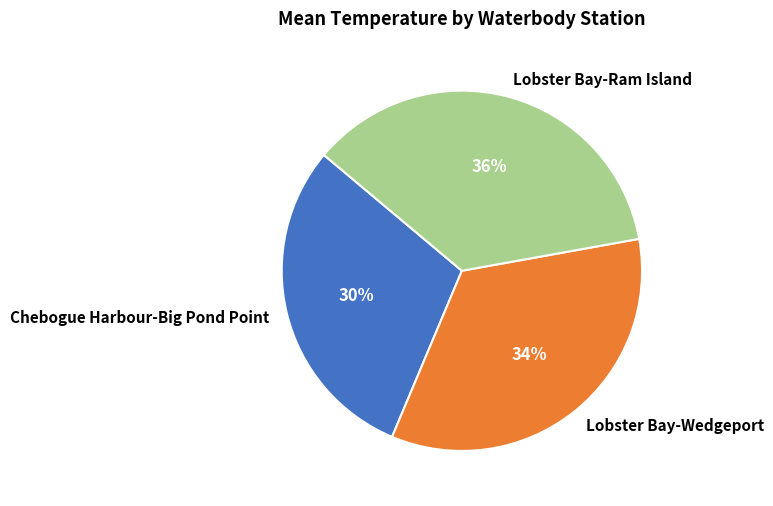

What is the largest slice in the pie chart?

Lobster Bay-Ram Island